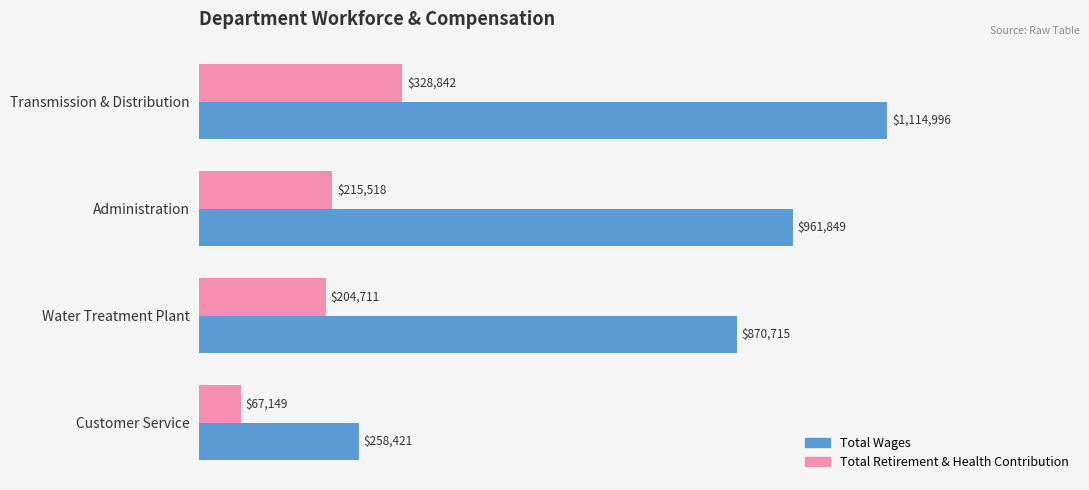

What are all the series names shown in the legend?

Total Wages, Total Retirement & Health Contribution